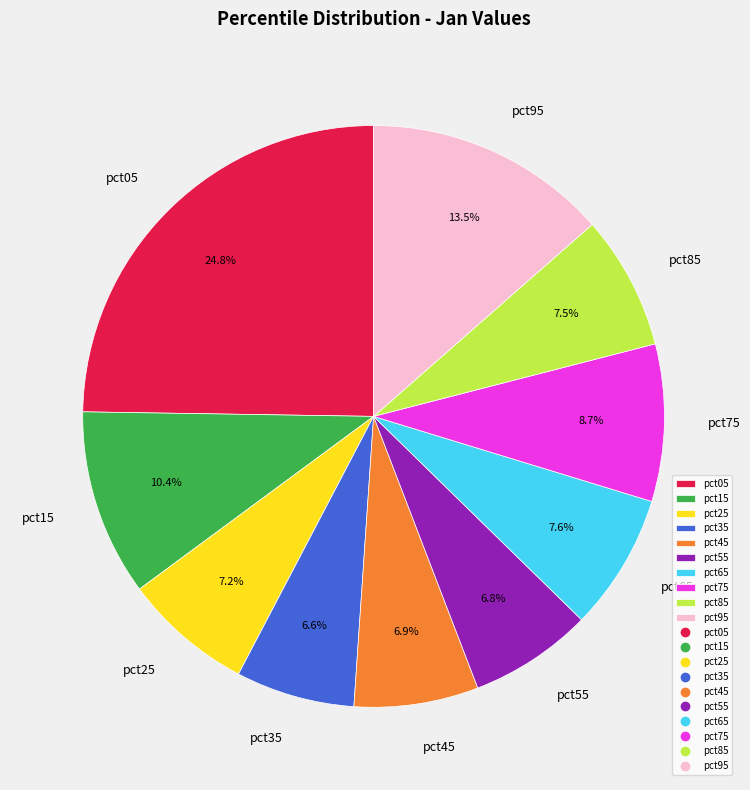

To the nearest percent, what portion does pct75 represent?

9%